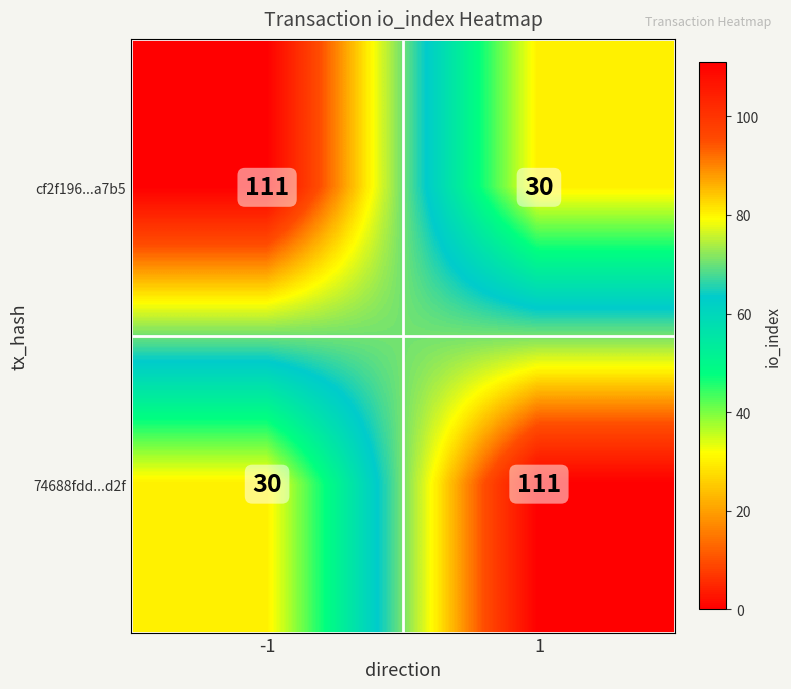

What is the minimum value for 74688fdd...d2f?

30